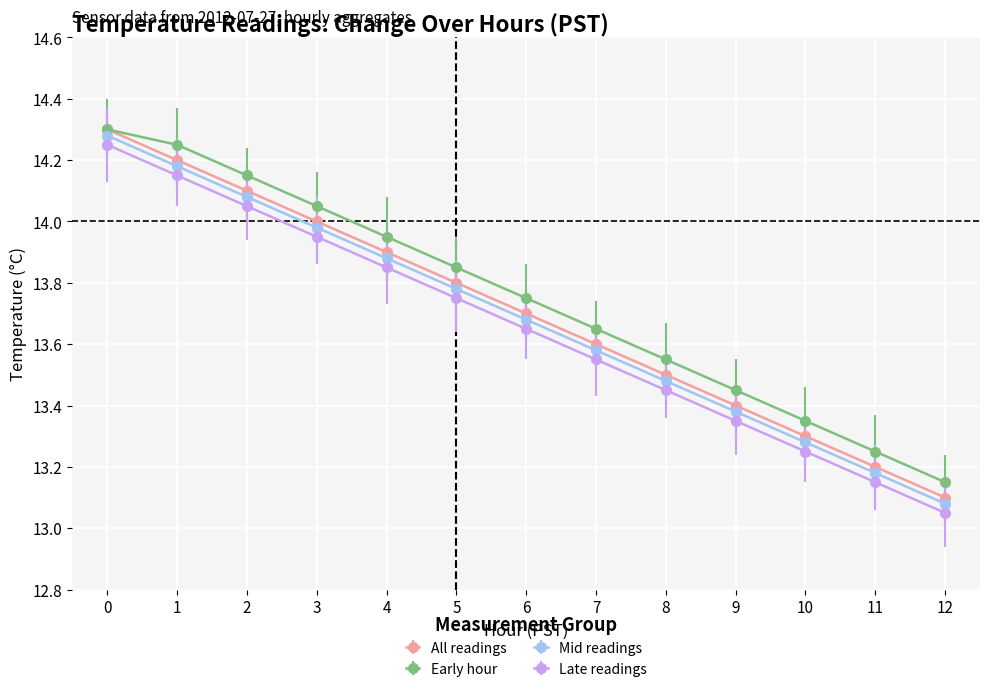

What is the difference between the maximum and minimum values in the All readings series?

1.2